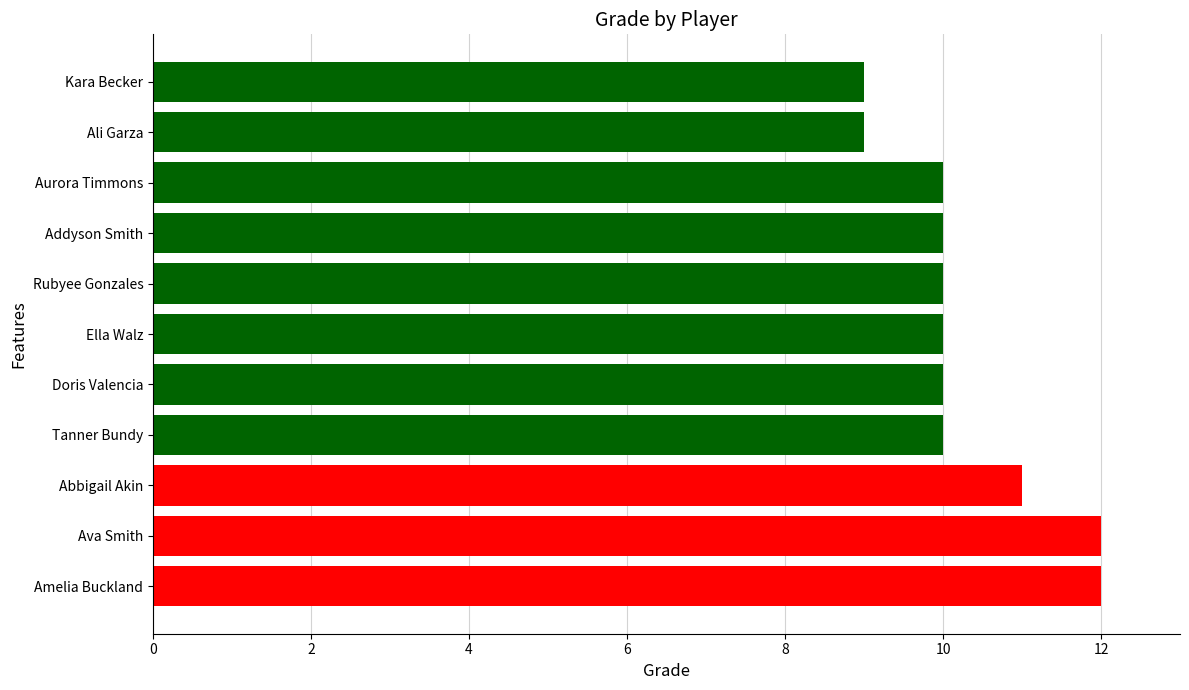

What is the greatest value displayed?

12